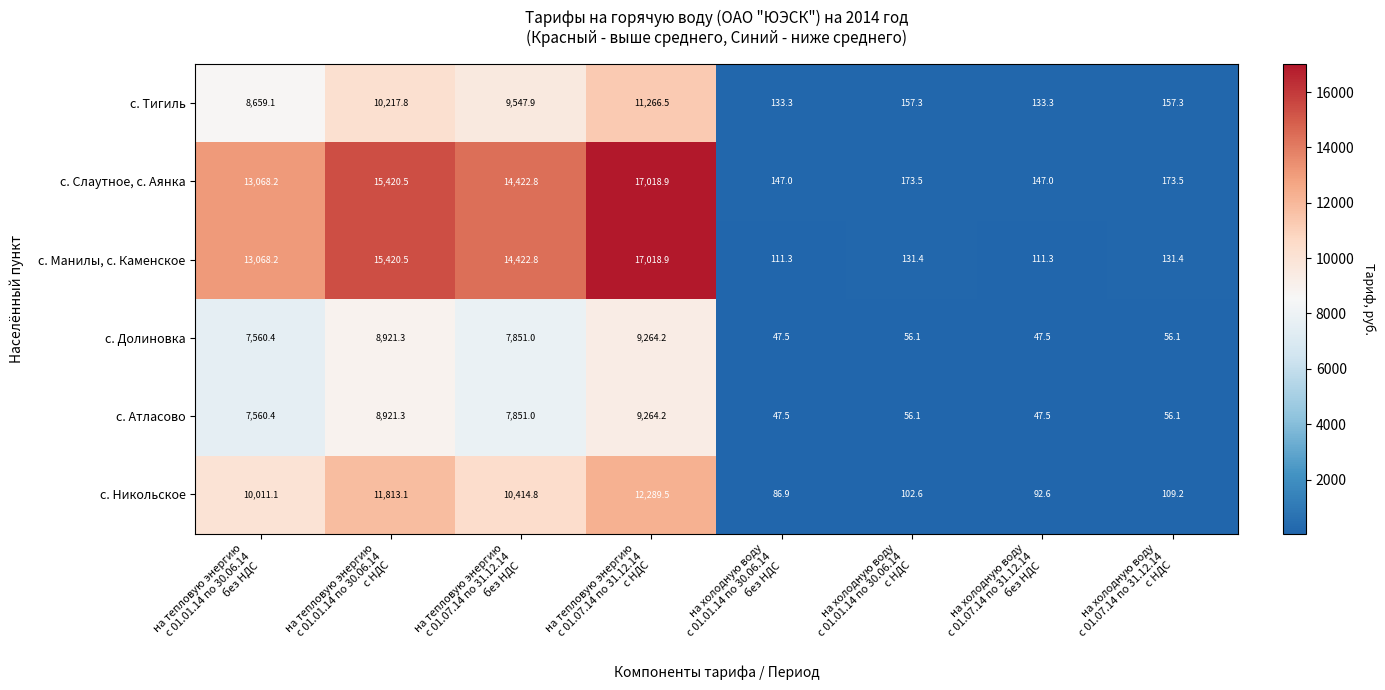

What is the smallest value displayed?

47.5